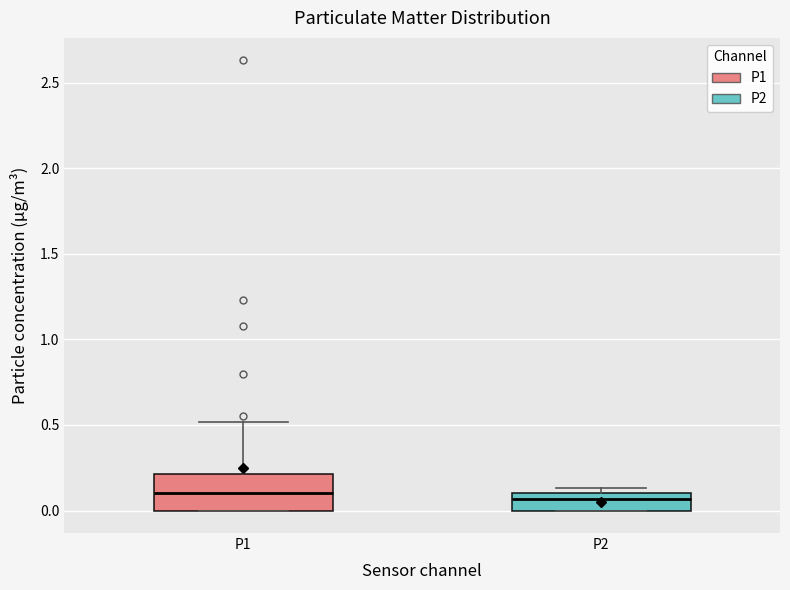

Reading left to right, transcribe this box plot: for each box, give where its median line is, the range the box spans, and where its two whiskers end, as read against the y-axis. The values are not printed on the chart, so give them approximately, as read against the axis.

P1: median 0.10, box 0.00 to 0.20, whiskers 0.00 to 0.50
P2: median 0.05, box 0.00 to 0.10, whiskers 0.00 to 0.15